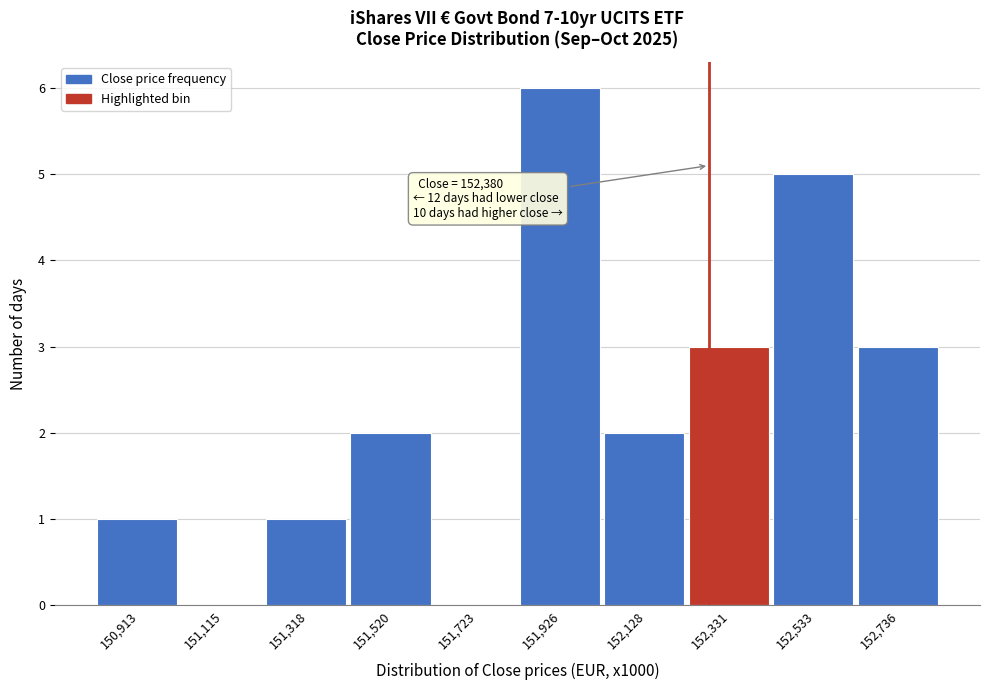

Reading left to right, transcribe all the data shown in this chart.

150,913=1	151,115=0	151,318=1	151,520=2	151,723=0	151,926=6	152,128=2	152,331=3	152,533=5	152,736=3